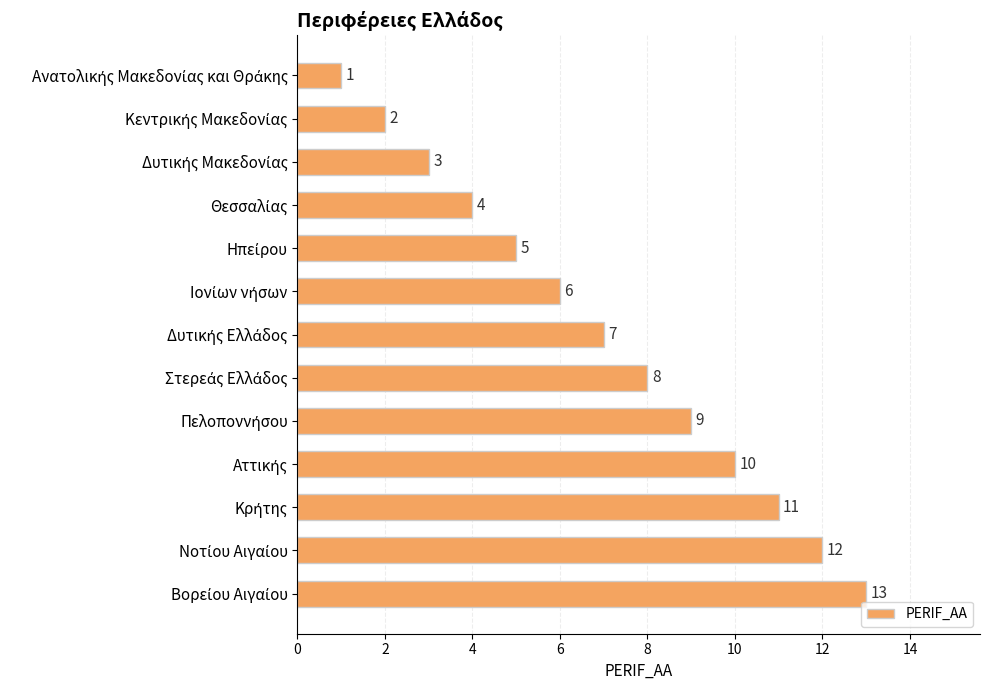

What is the difference between the maximum and second lowest values?

11